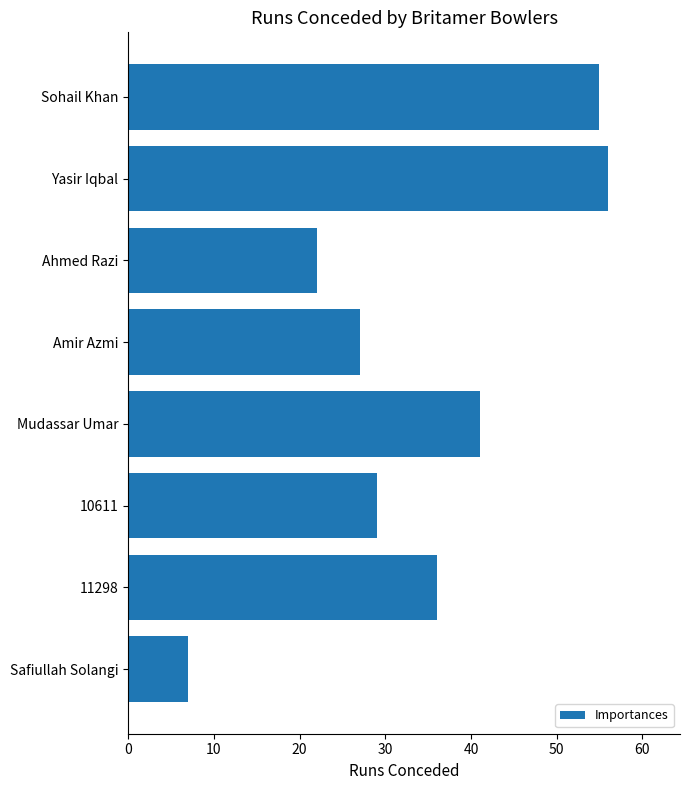

What is the smallest value displayed?

7